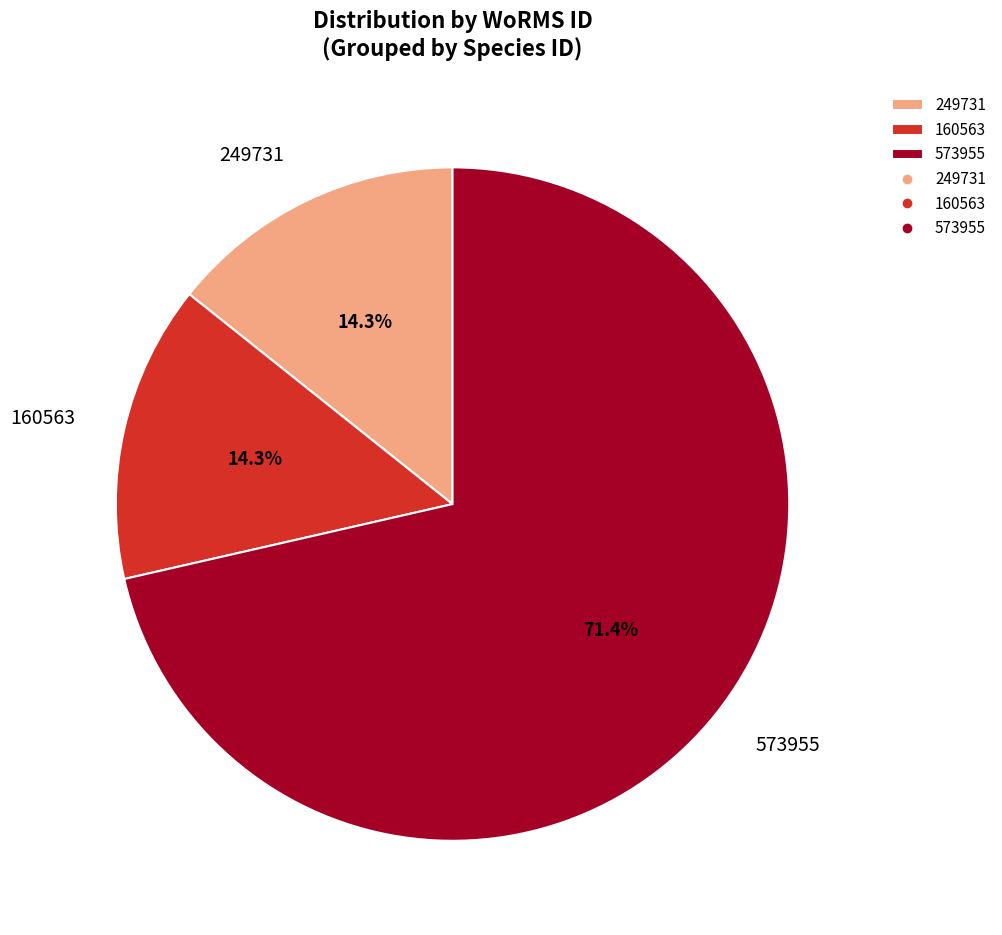

What is the largest slice in the pie chart?

573955